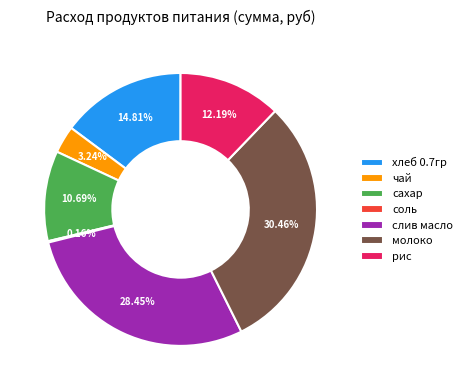

The сахар slice represents 11% of the pie. True or false?

True